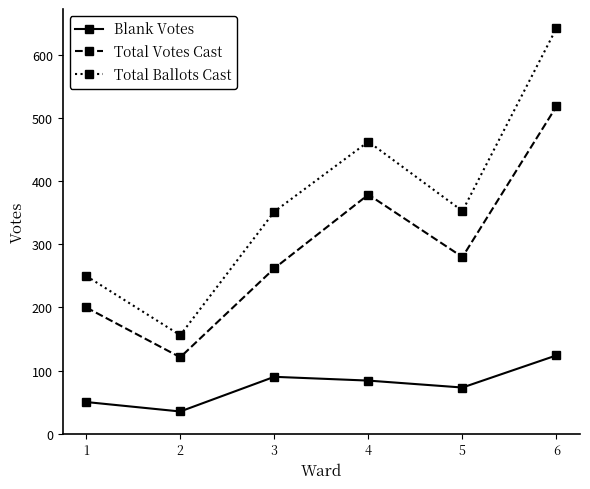

How many interior local valleys does the Blank Votes series have?

2